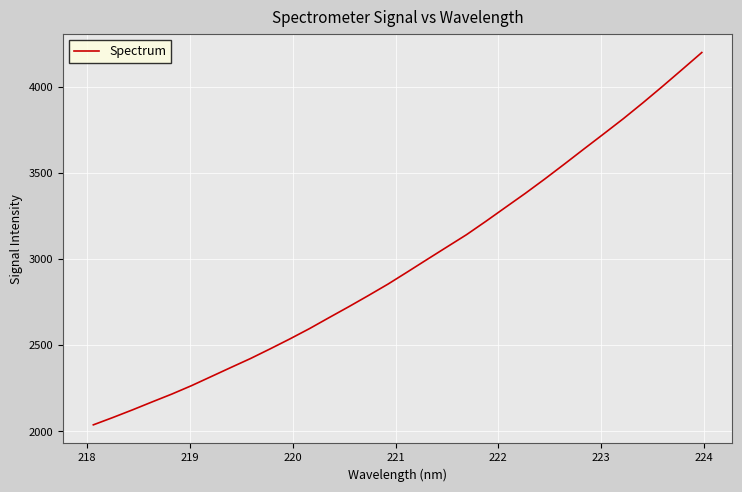

What is the minimum value shown in the chart?

2038.6